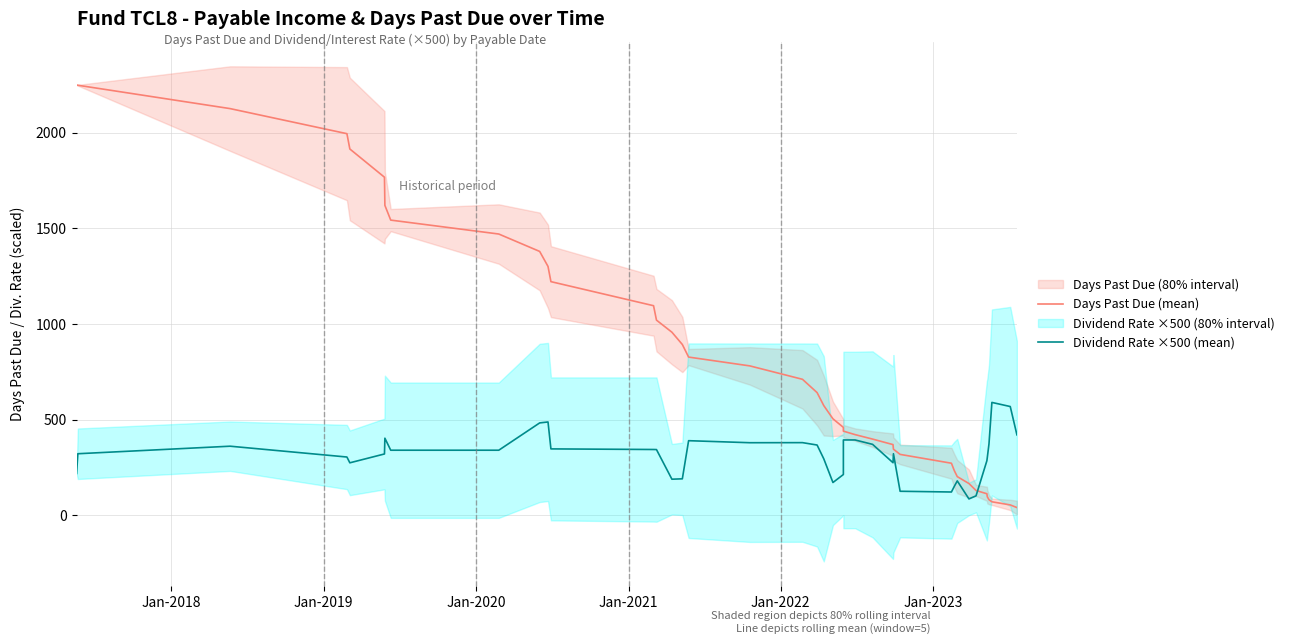

Which series has the largest total across all categories?

Days Past Due (mean)